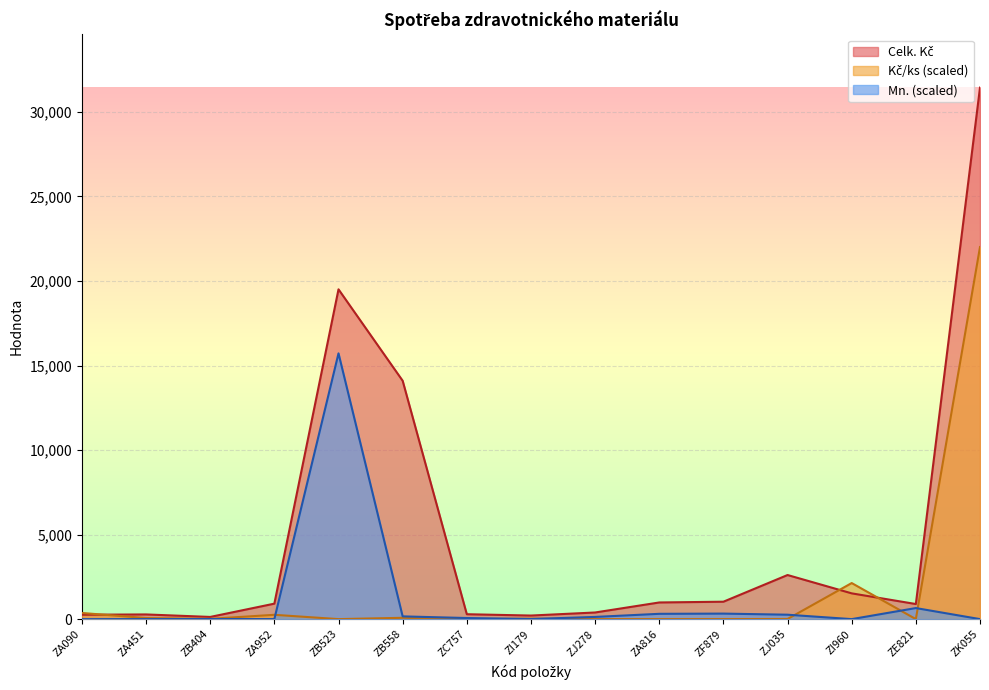

Is the value of Kč/ks at ZB404 greater than the value of Mn. at ZA816?

No